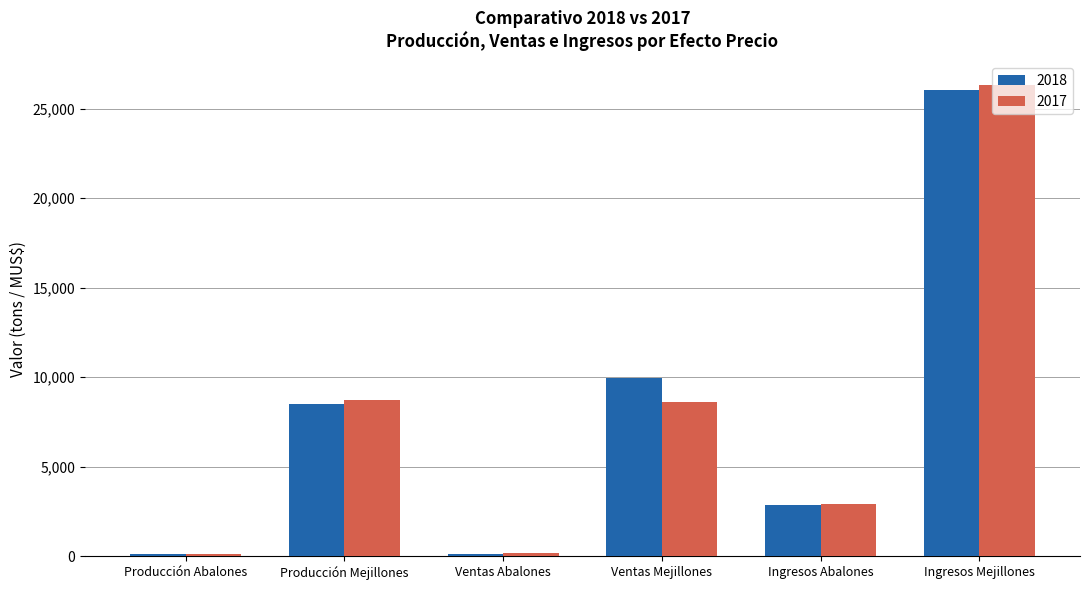

What is the label of the 4th bar from the right?

Ventas Abalones